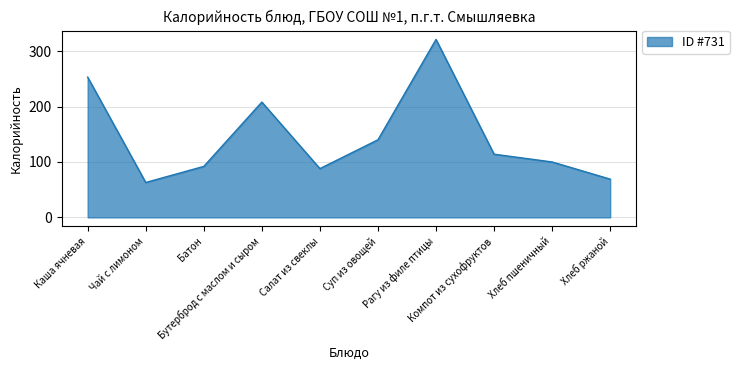

Which has a higher value, Чай с лимоном or Суп из овощей?

Суп из овощей